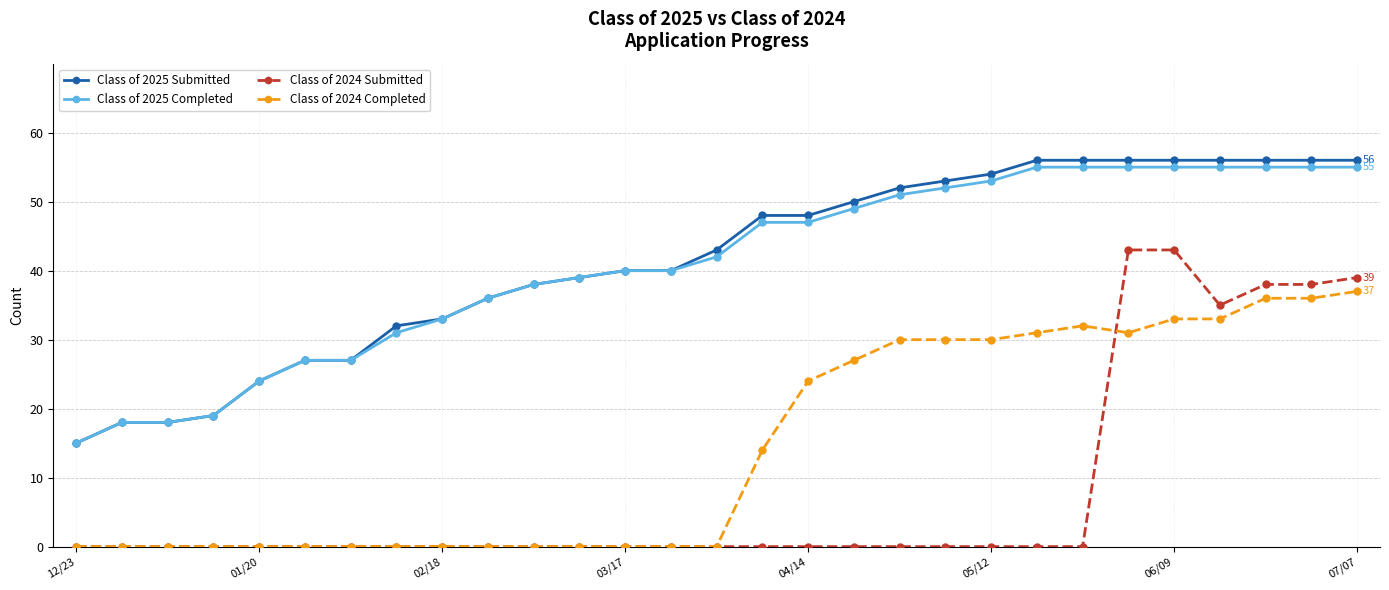

What is the maximum value shown in the chart?

56